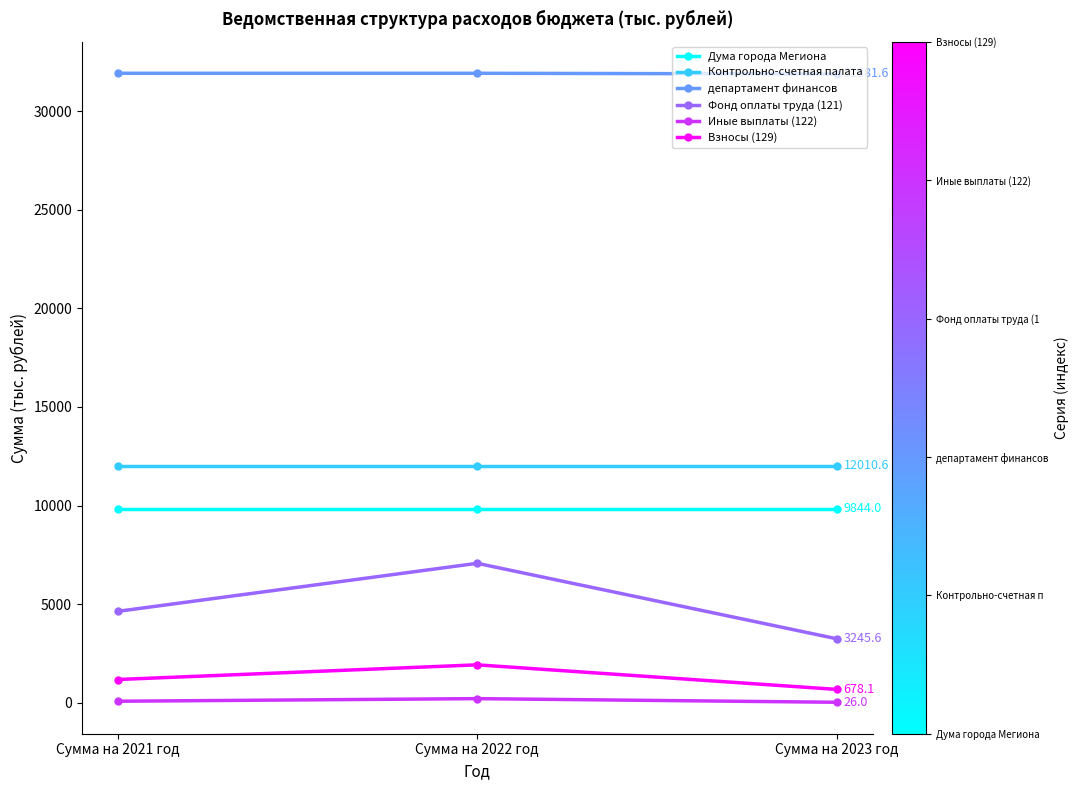

What is the label of the 1st point from the right?

Сумма на 2023 год